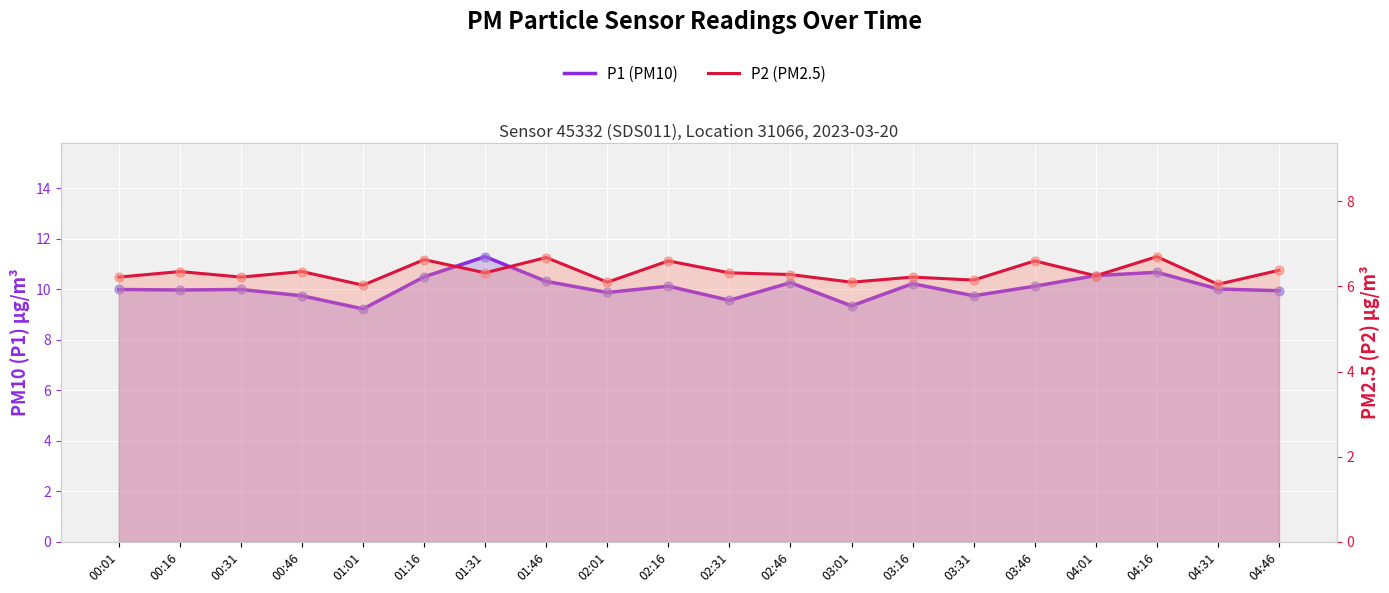

Which series has the widest spread of Y values?

P1 (PM10)